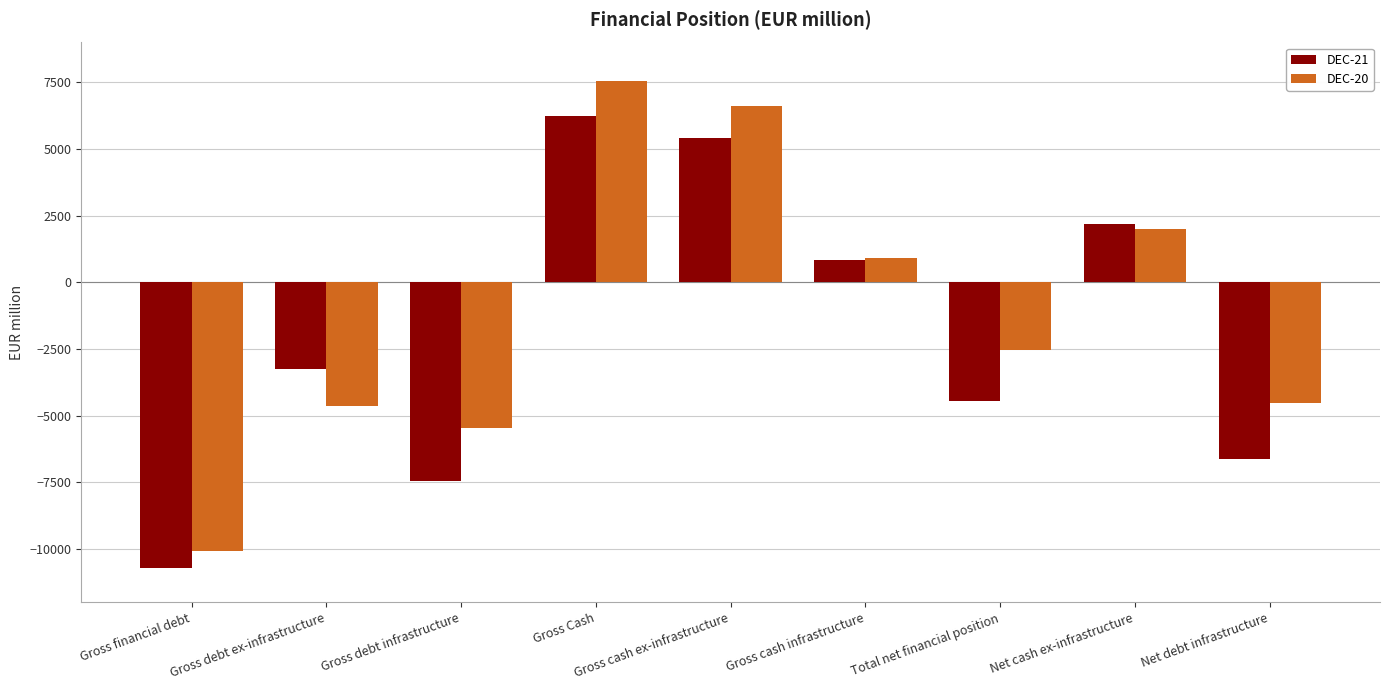

What is the sum of the DEC-21 values at Gross debt infrastructure and Net debt infrastructure?

-14096